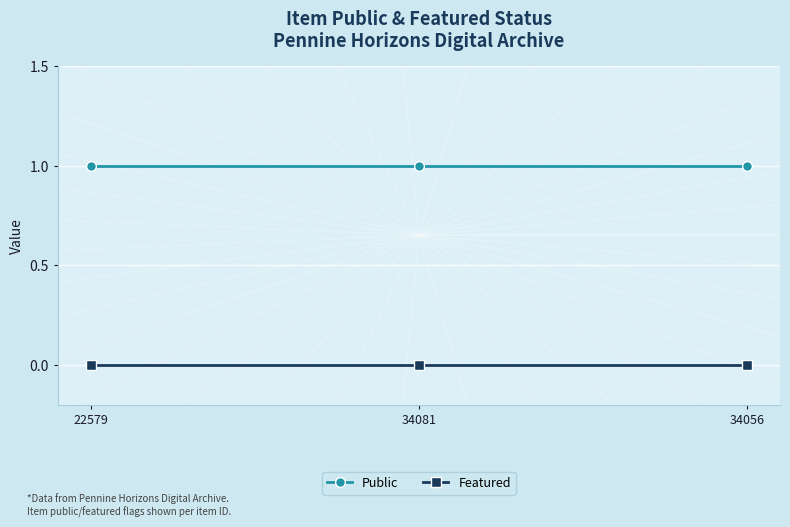

Rank the series by their average value, from highest to lowest.

Public, Featured